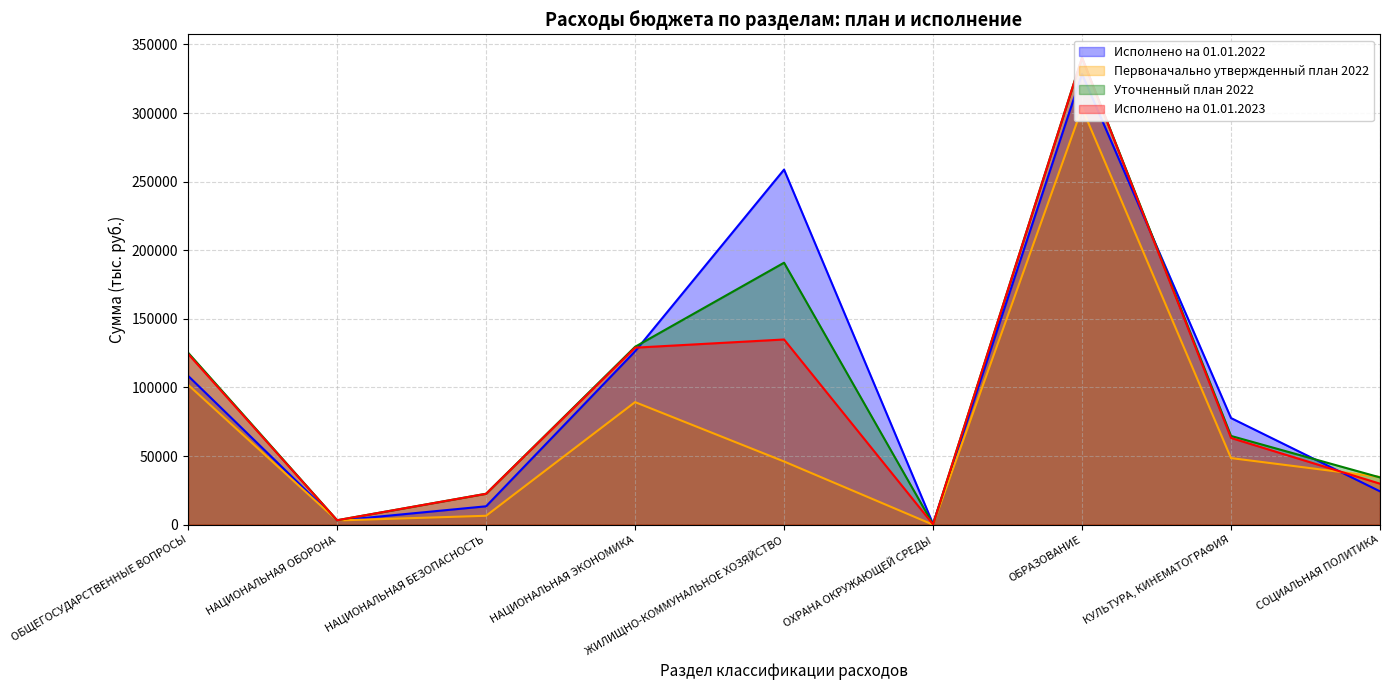

What is the sum of all Исполнено на 01.01.2022 values?

941017.4